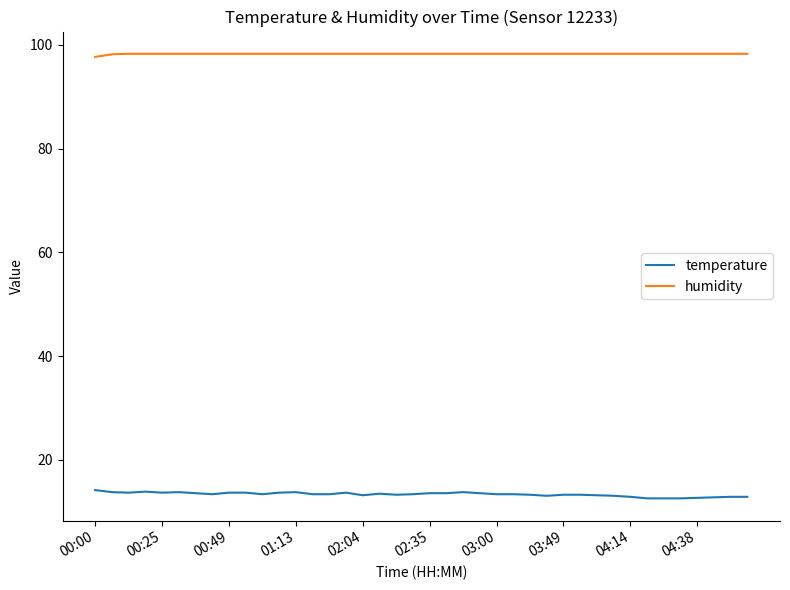

Is this an area chart (filled region under the line)?

No